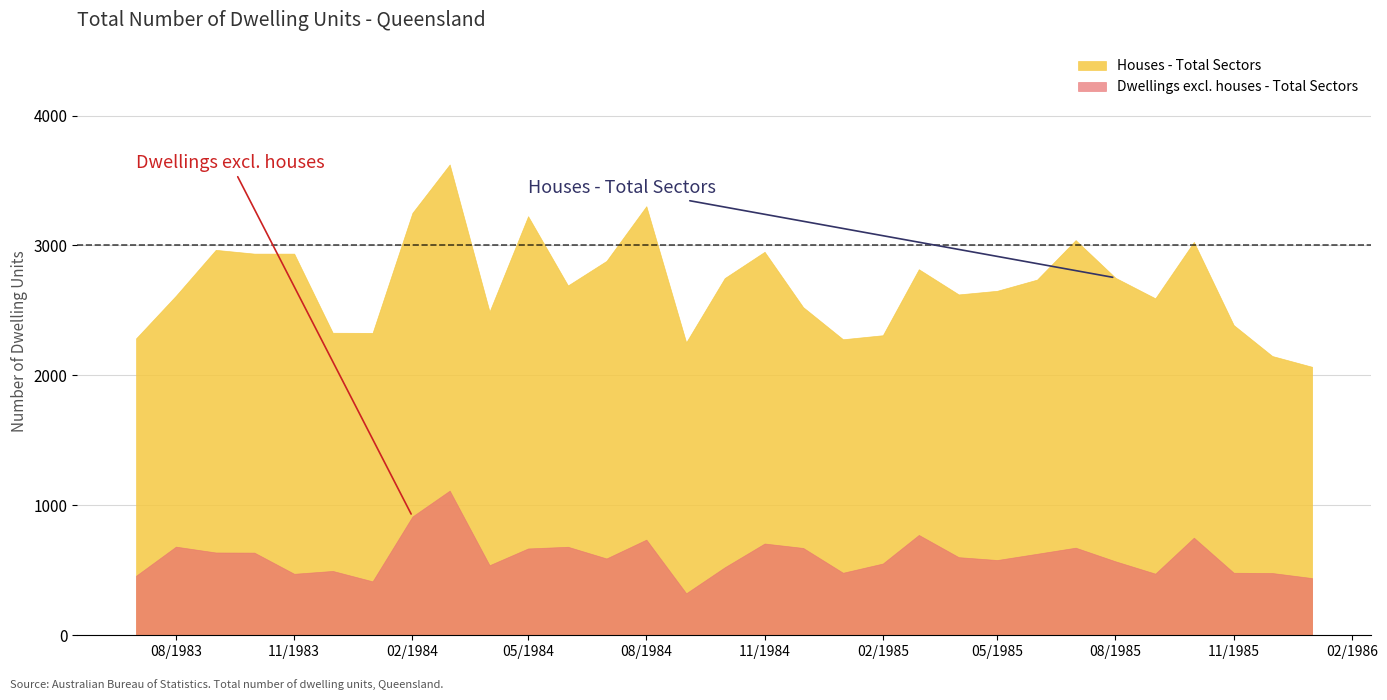

At which category does Houses - Total Sectors reach its first local valley?

1984-01